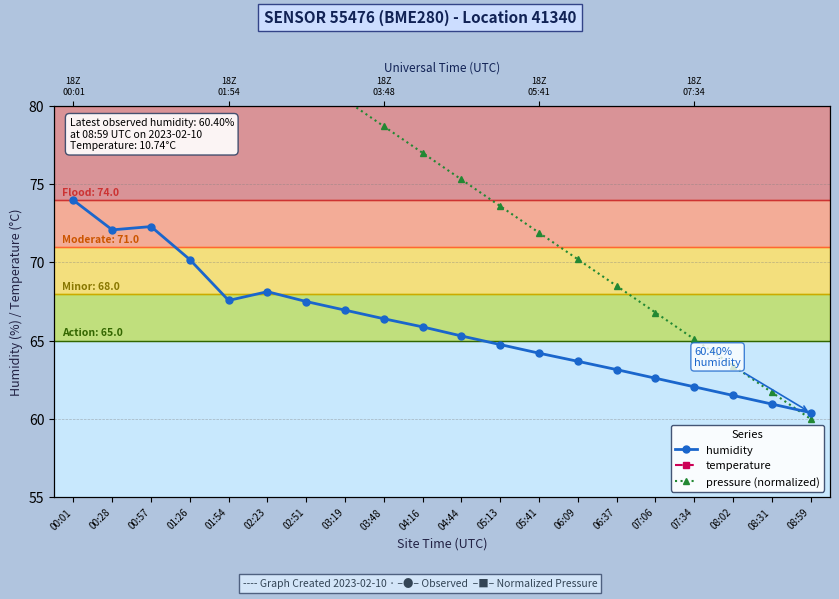

How many lines are shown in the chart?

3